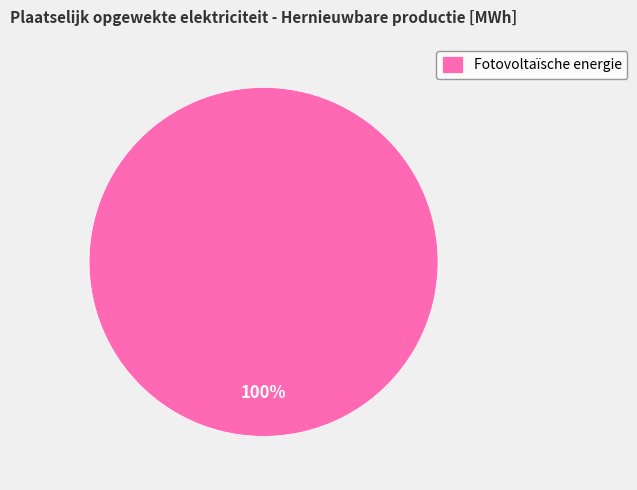

To the nearest percent, what portion does Fotovoltaïsche energie represent?

100%